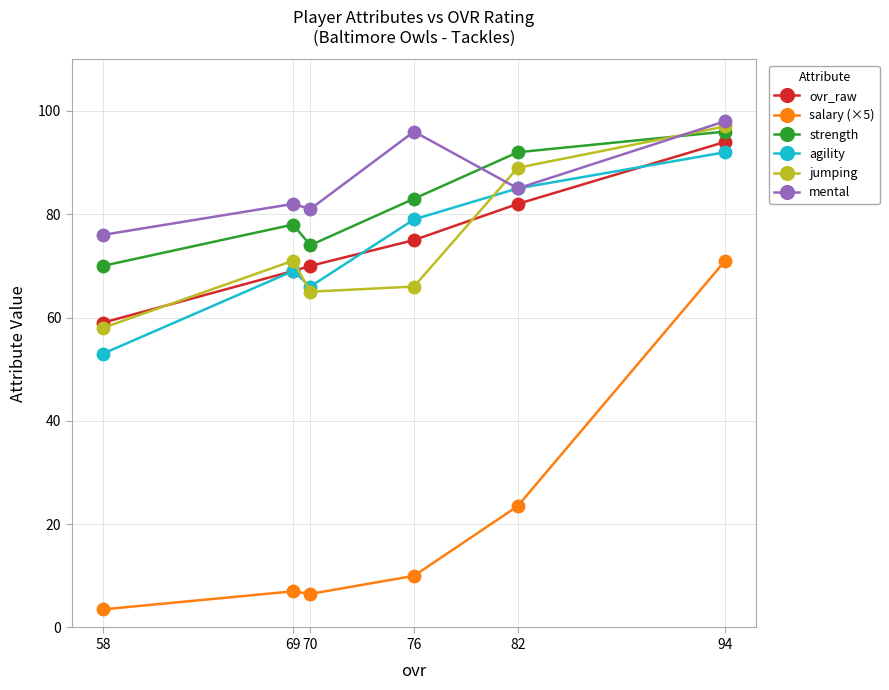

What are all the series names shown in the legend?

ovr_raw, salary (×5), strength, agility, jumping, mental